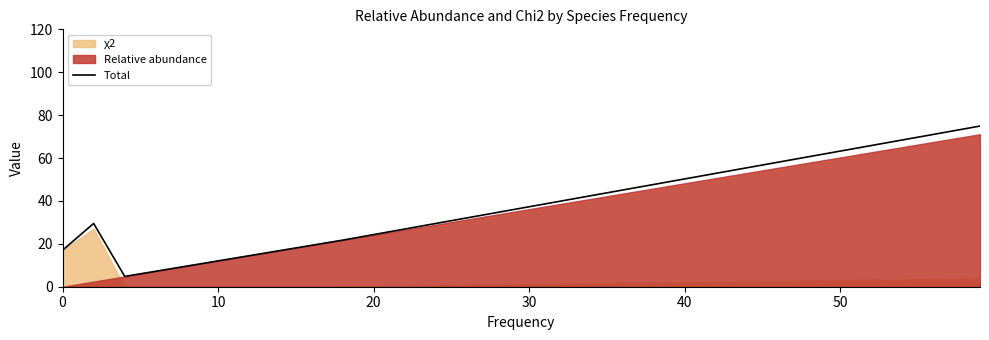

Does the chart have visible grid lines?

No